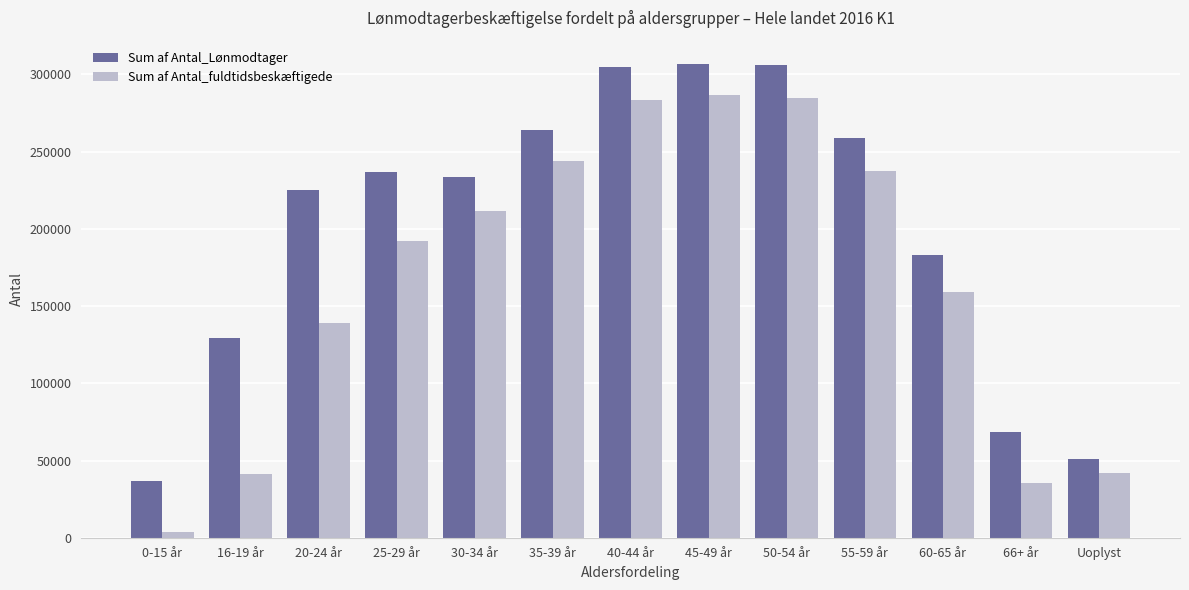

Rank the series at 25-29 år from lowest to highest value.

Sum af Antal_fuldtidsbeskæftigede, Sum af Antal_Lønmodtager